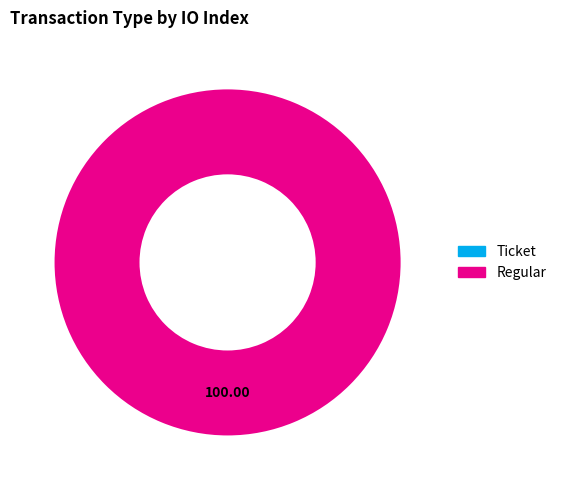

Which has a higher value, Regular or Ticket?

Regular